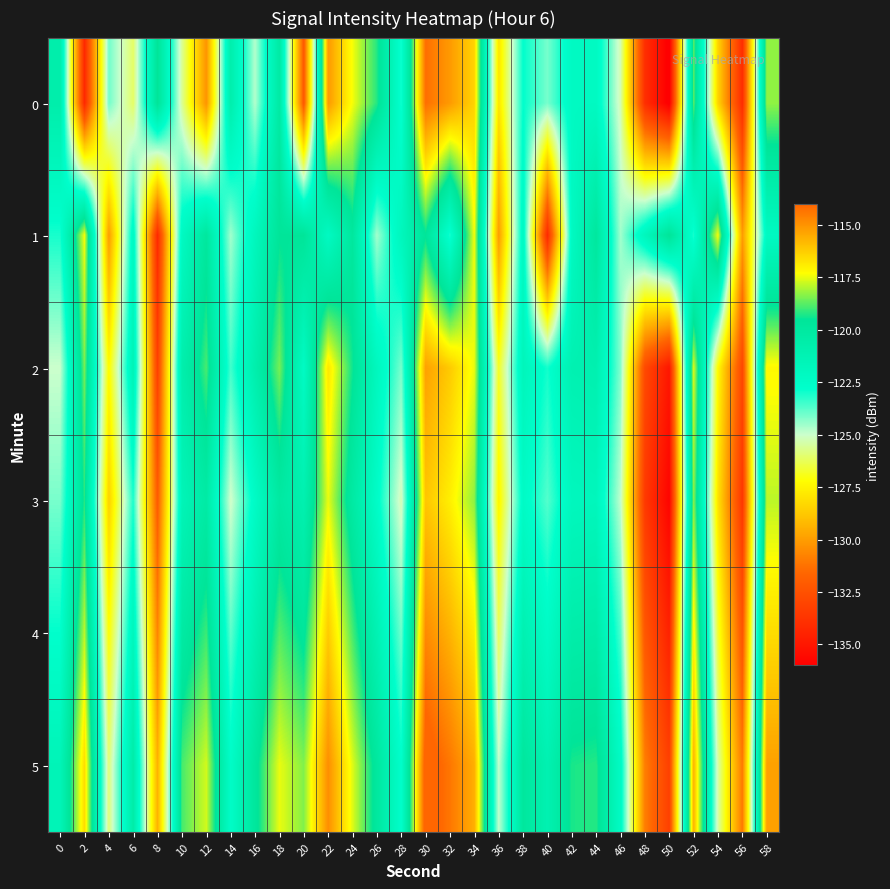

Between 34 and 18, which is larger?

34